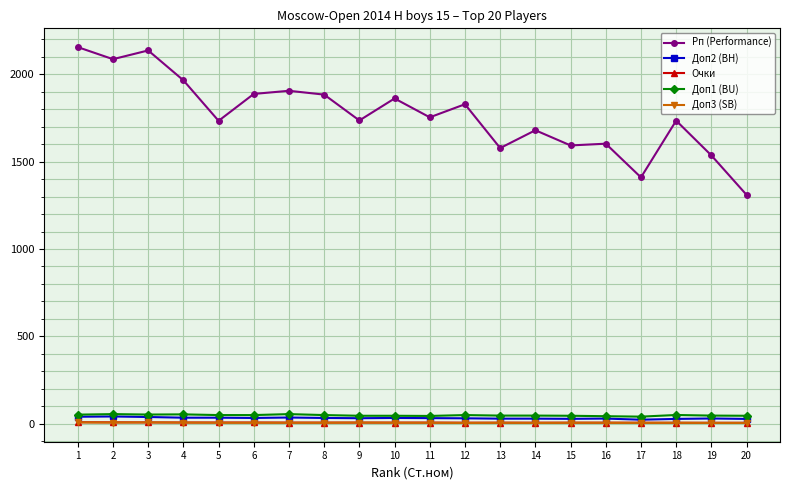

Which series has the largest range (max minus min)?

Рп (Performance)